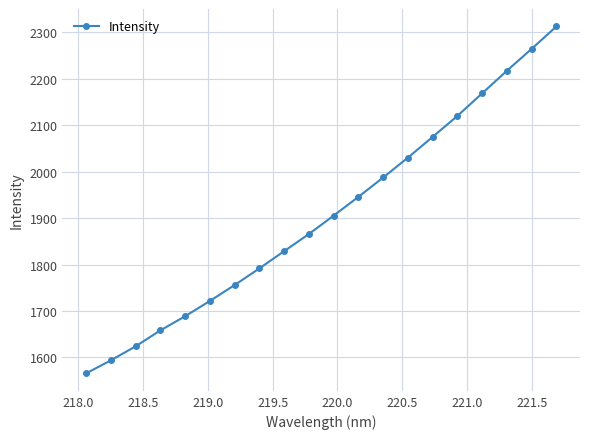

True or false: the data has more than 1 interior local peaks.

False